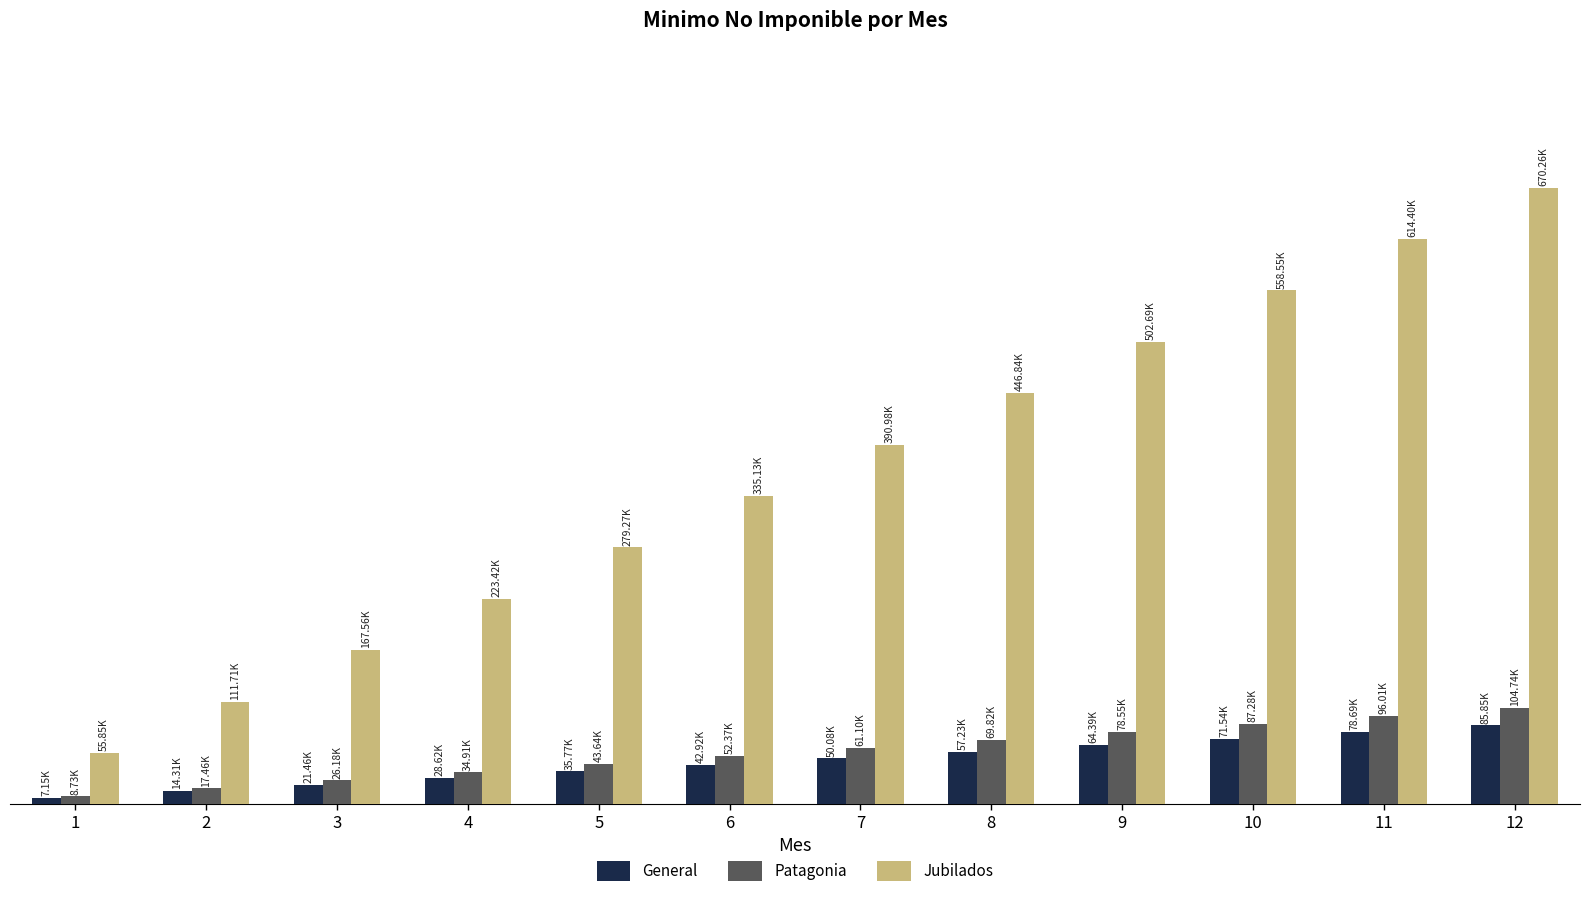

Is the value of Jubilados at 4 greater than the value of General at 11?

Yes